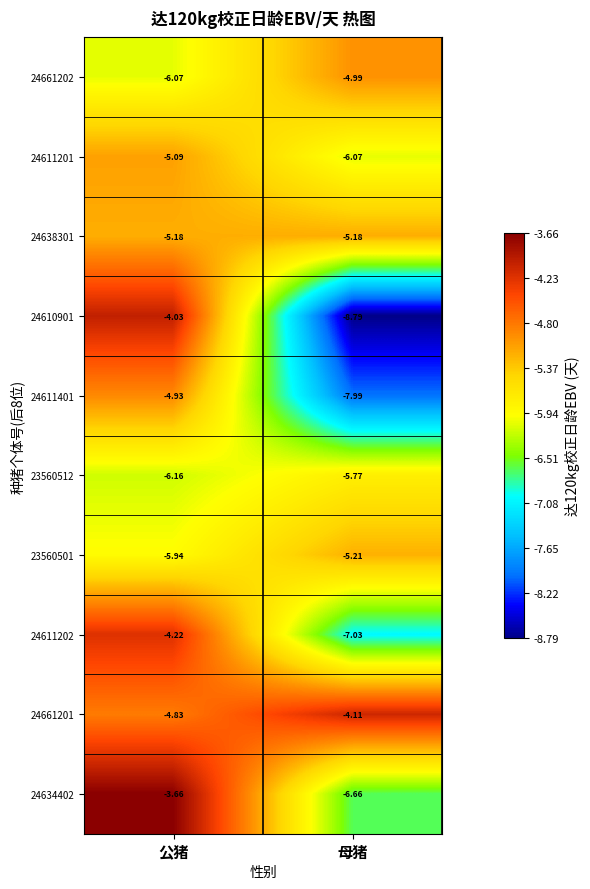

At which category is the sum across all series the highest?

公猪